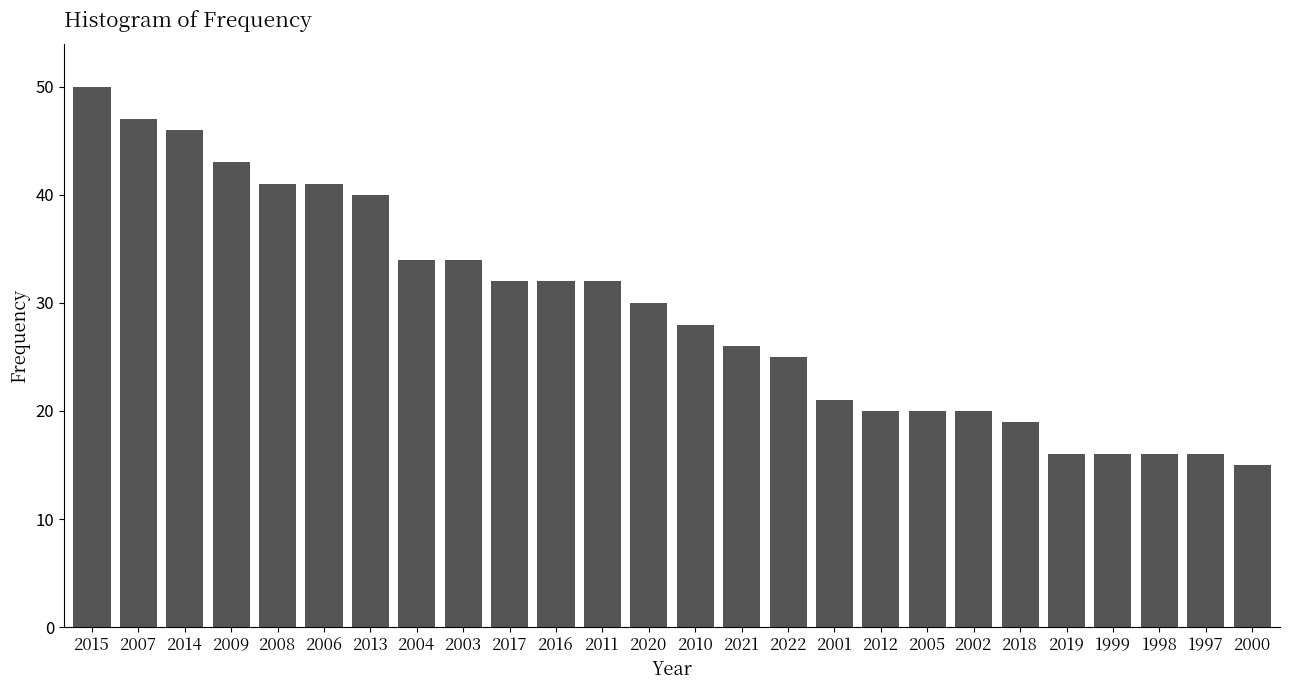

Reading right to left, list all the values displayed in this chart.

15	16	16	16	16	19	20	20	20	21	25	26	28	30	32	32	32	34	34	40	41	41	43	46	47	50